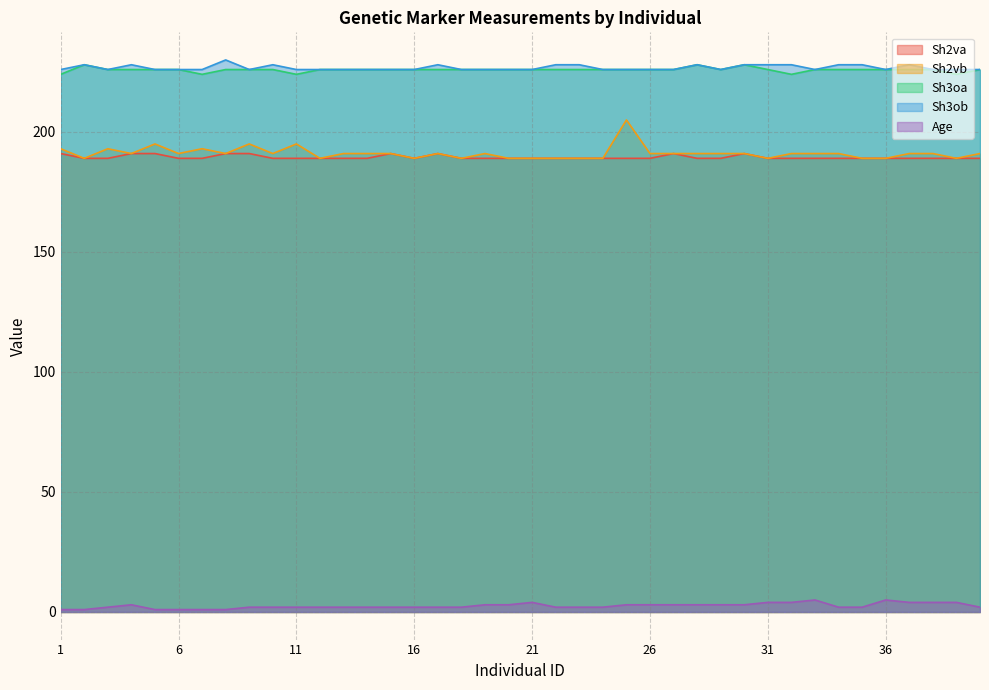

True or false: Sh2vb and Age intersect in this chart.

False